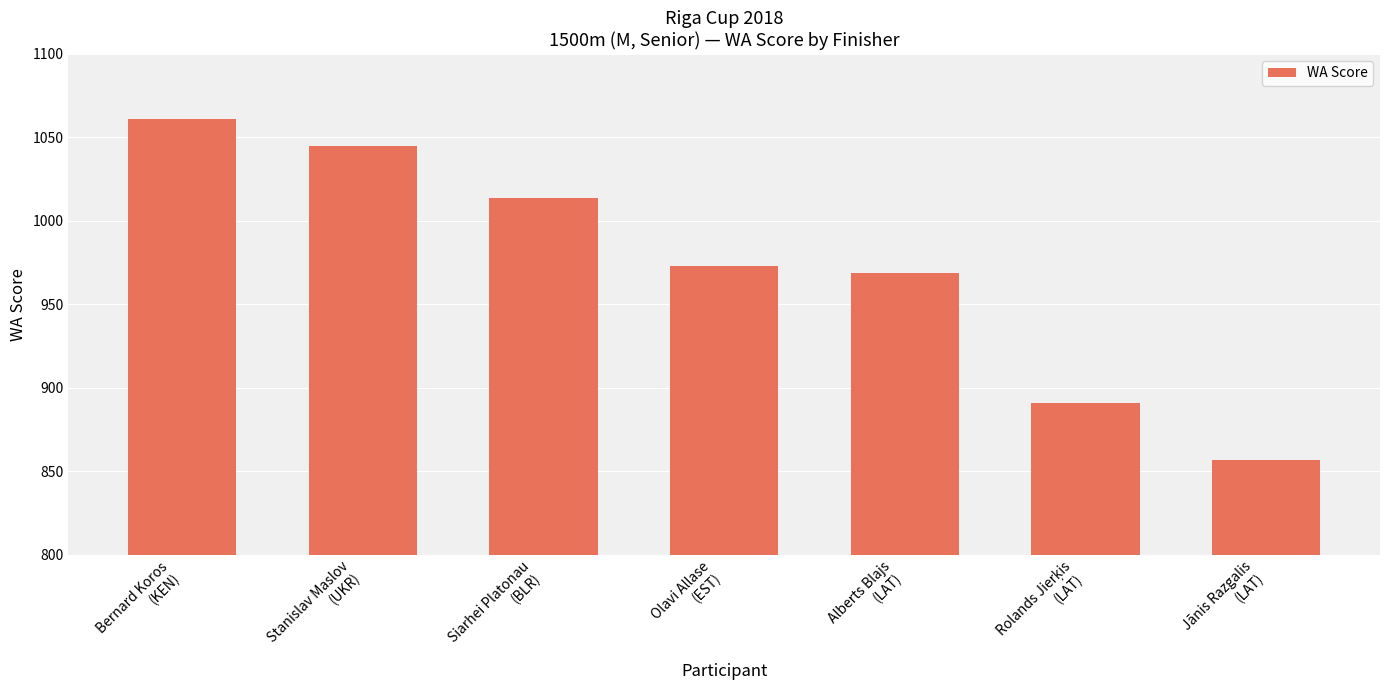

The chart shows a value of 491 at Siarhei Platonau
(BLR). True or false?

False